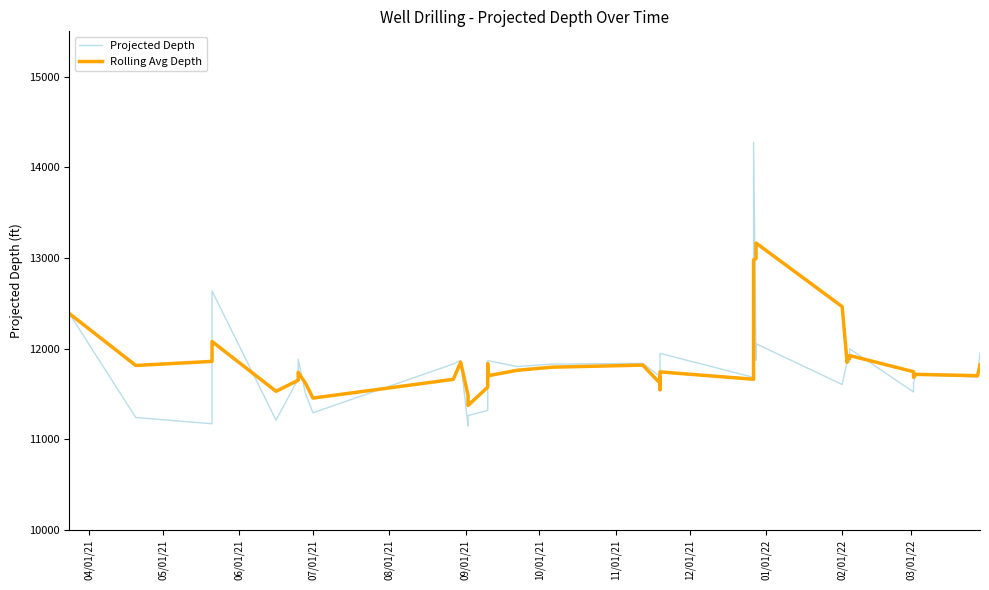

What is the label of the 9th point from the left?

07/01/21